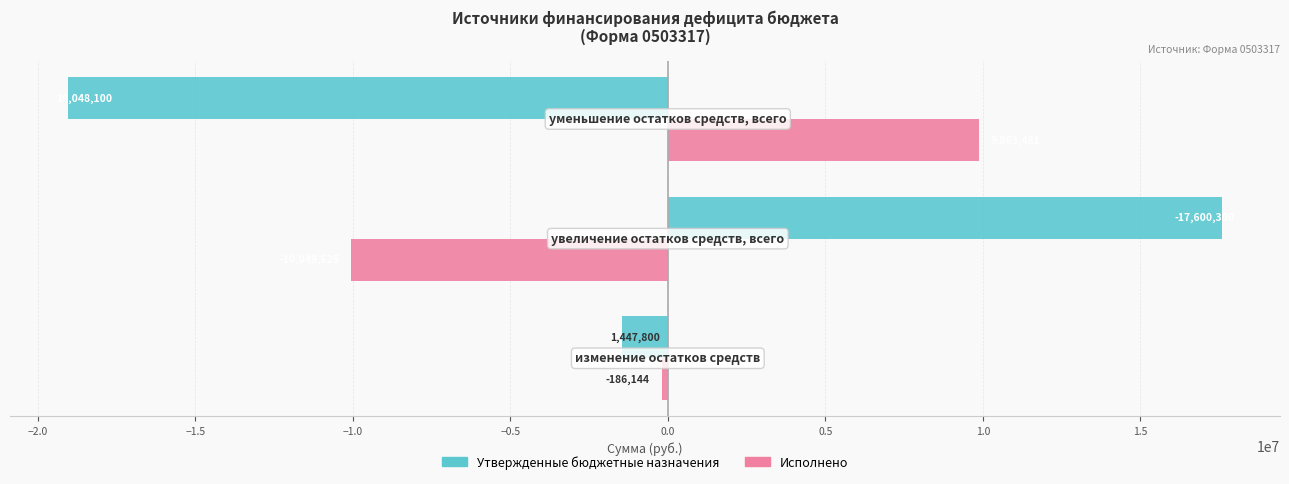

What is the difference between the maximum and minimum values in the Утвержденные бюджетные назначения series?

36648400.0